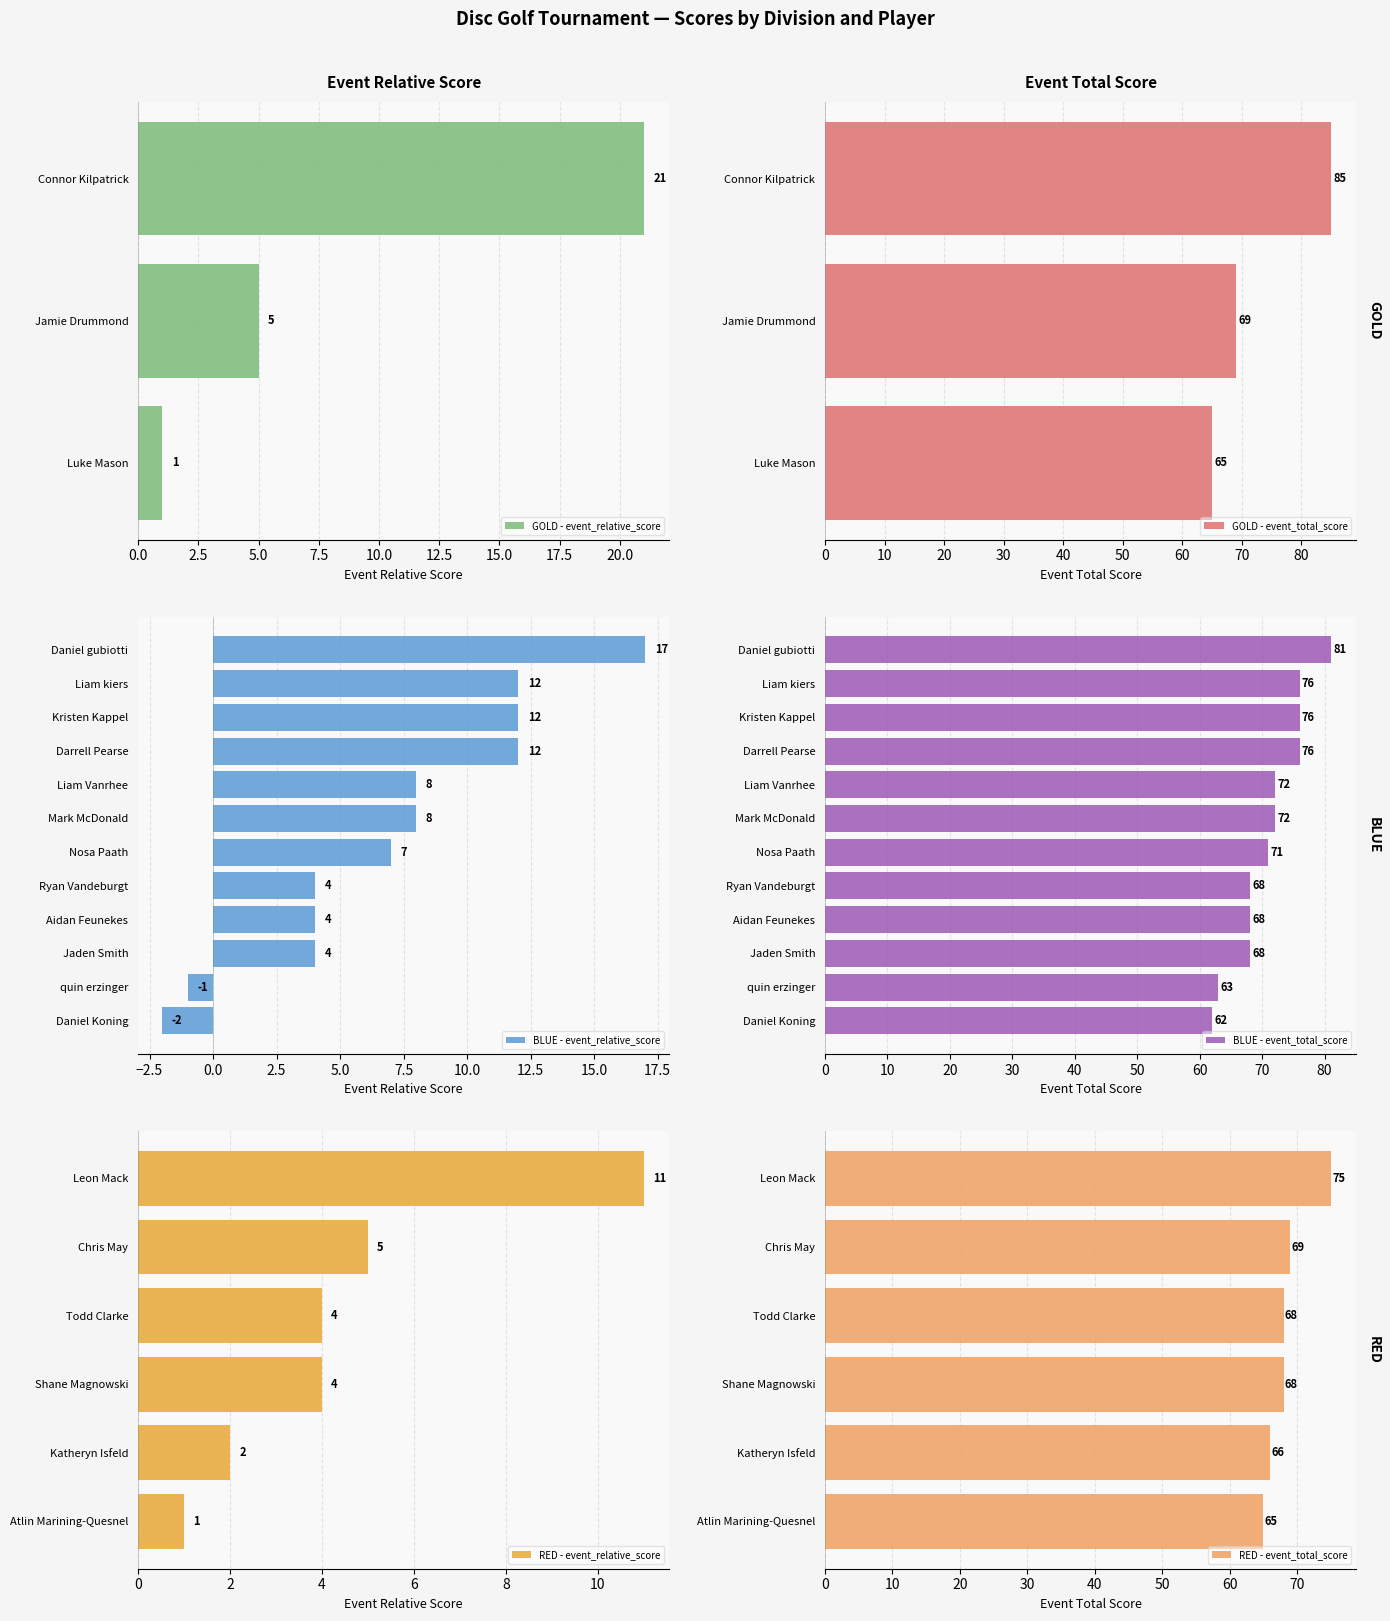

What is the maximum value for GOLD - event_relative_score?

21